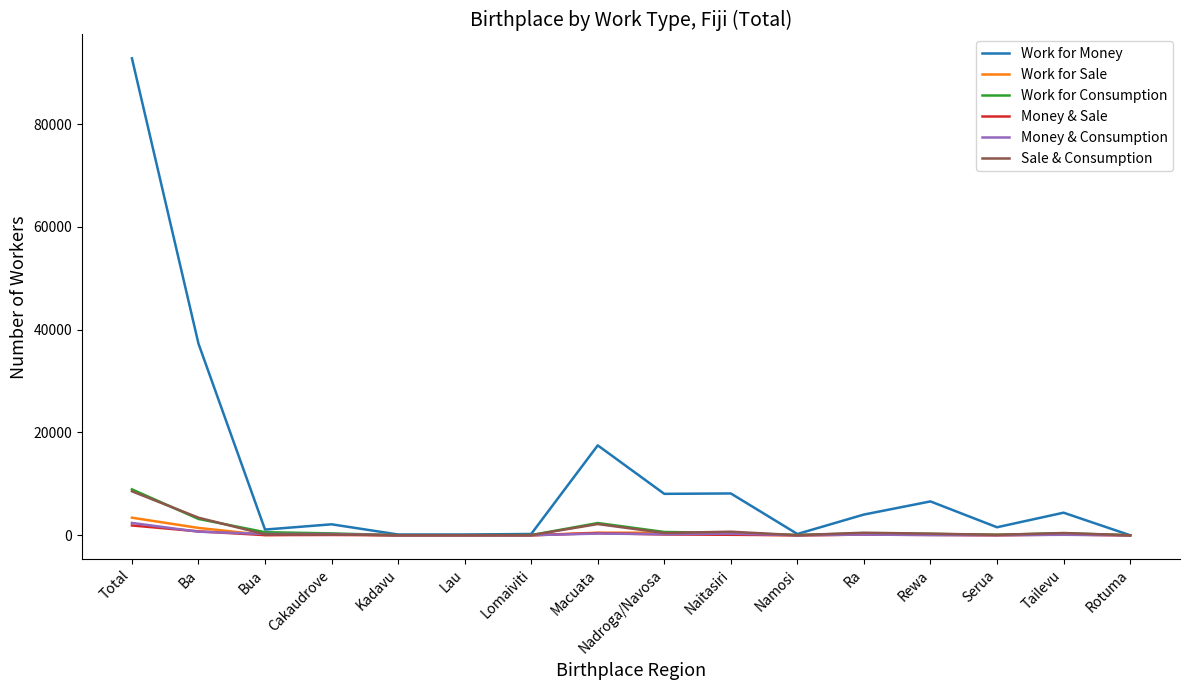

At which label is Work for Money closest to 46398?

Ba